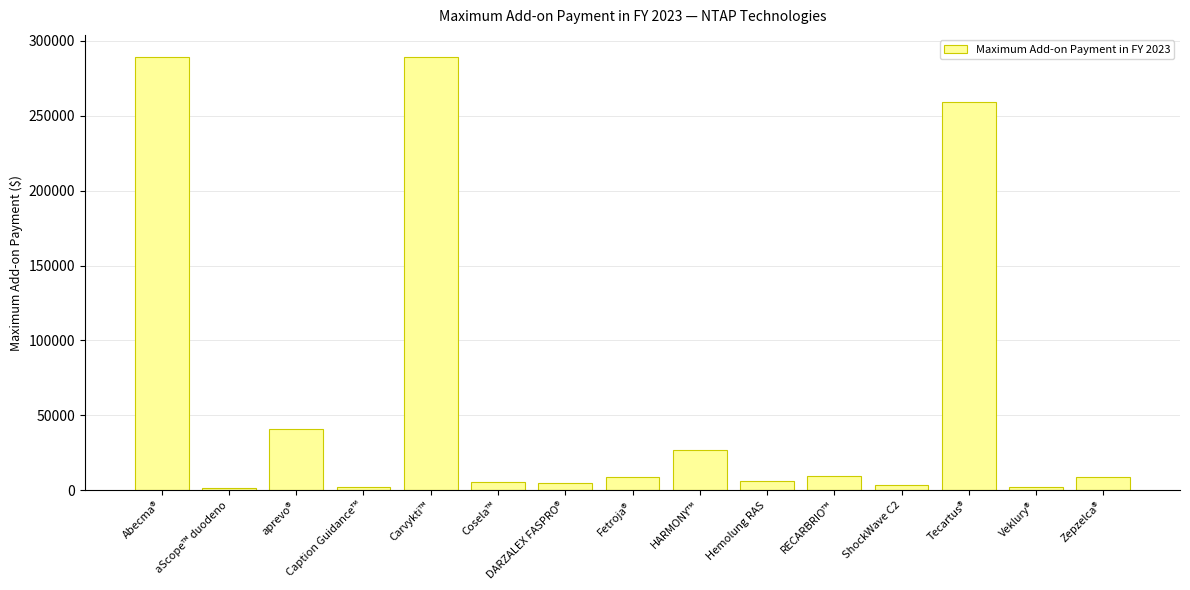

How many categories are shown in the chart?

15